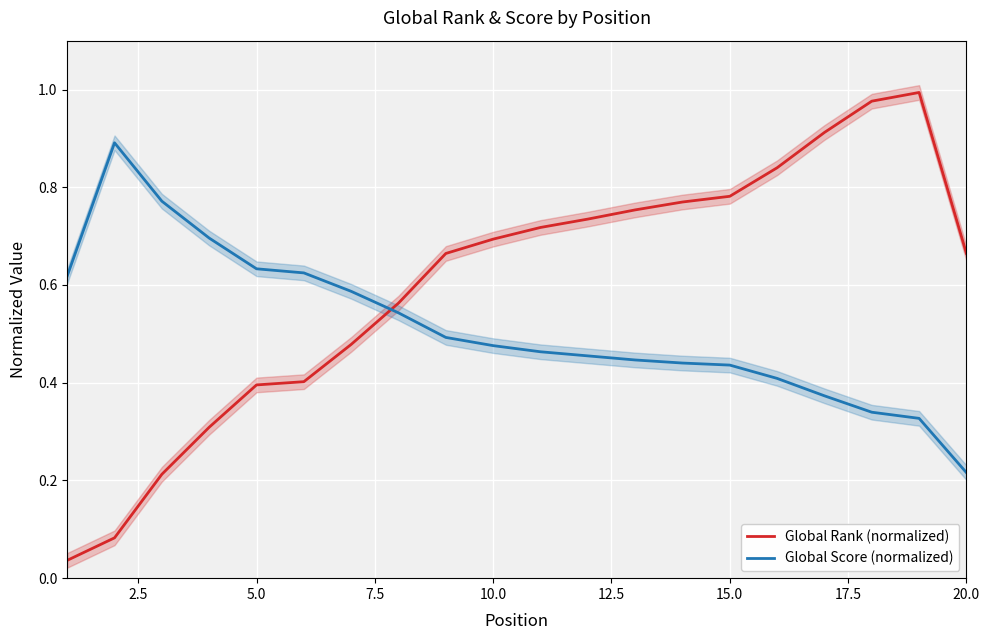

What is the sum of all Global Rank (normalized) values?

12.0